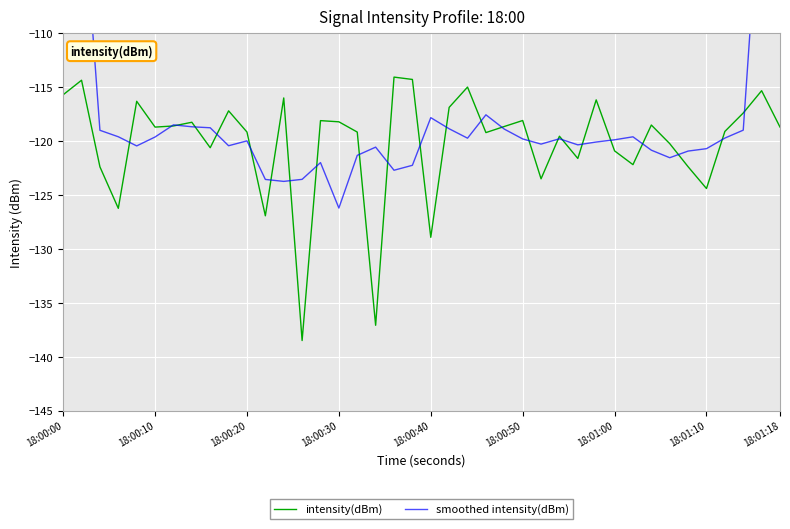

Is it true that intensity(dBm) equals -196.1 at 18:01:10?

False